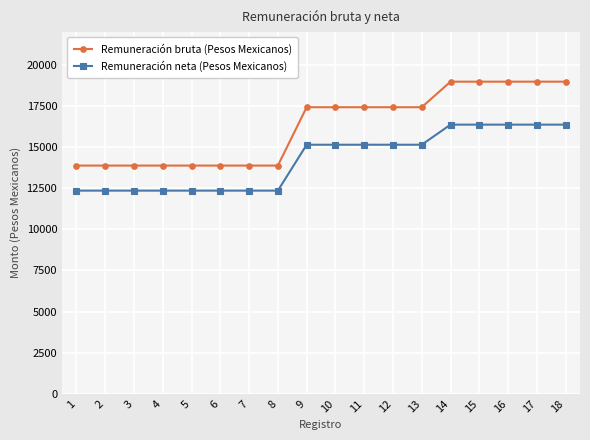

How many lines are shown in the chart?

2